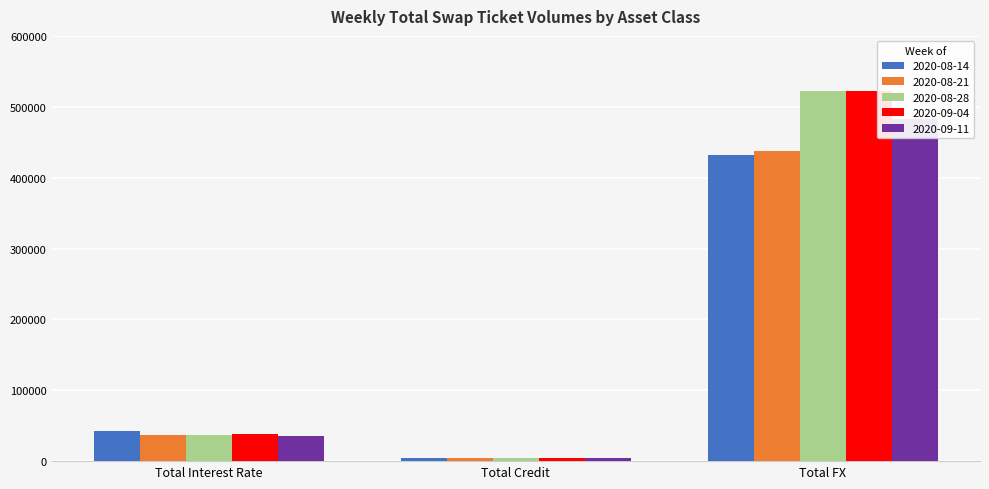

Count the number of data series in this chart.

5